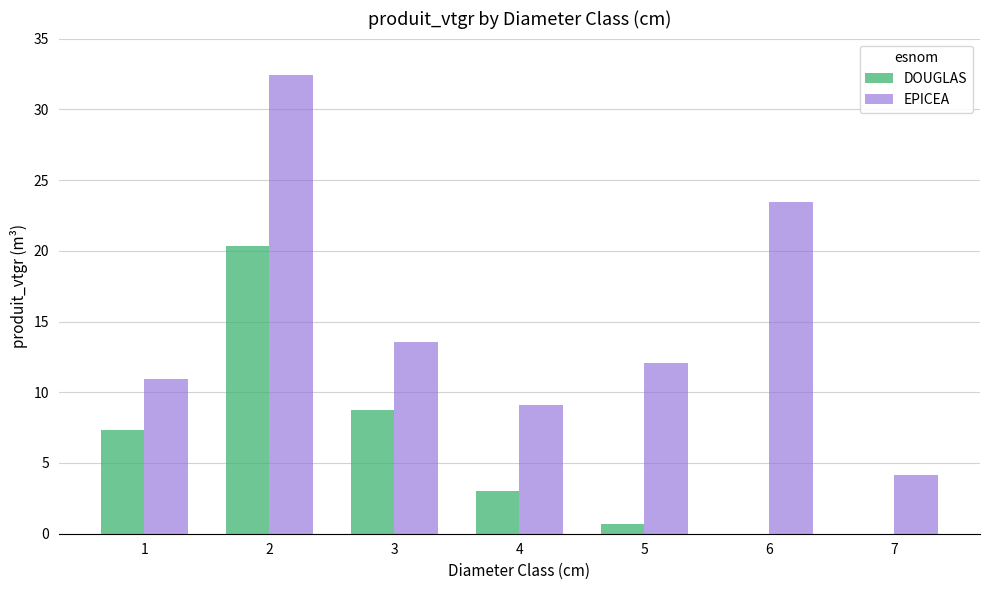

Which label corresponds to the largest value in the chart?

2